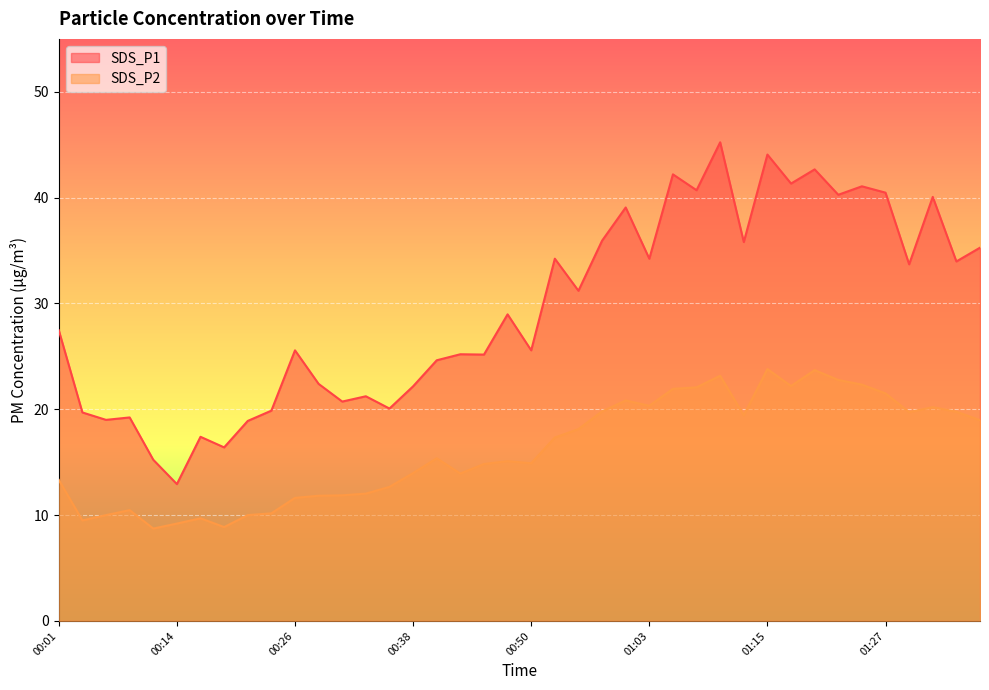

At which label is SDS_P1 closest to 29?

00:48